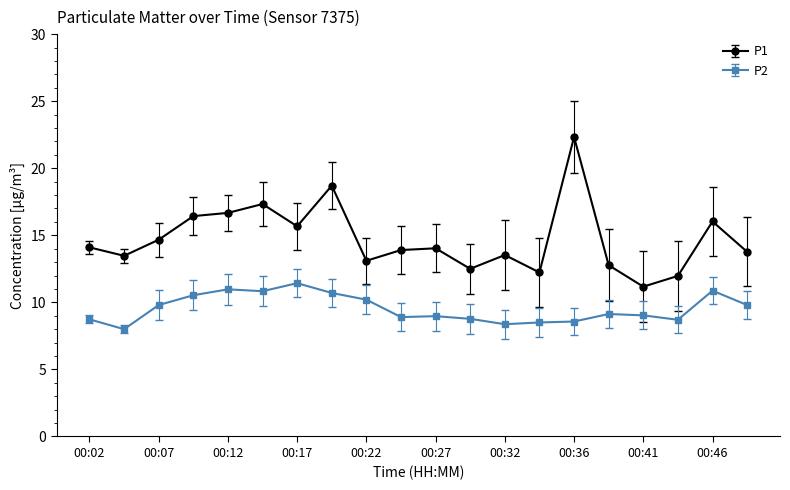

At how many categories does at least one series exceed 15?

7